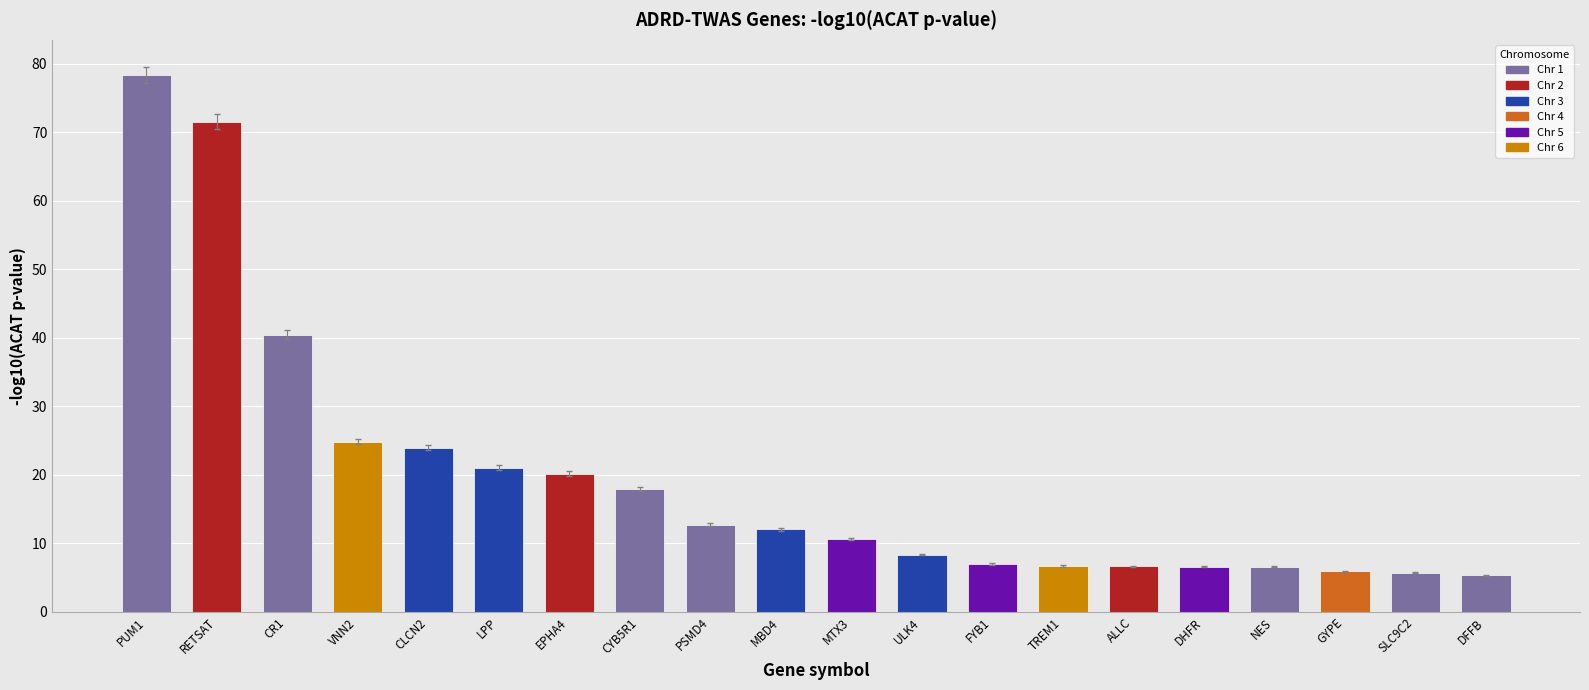

How many bars are there in total?

20